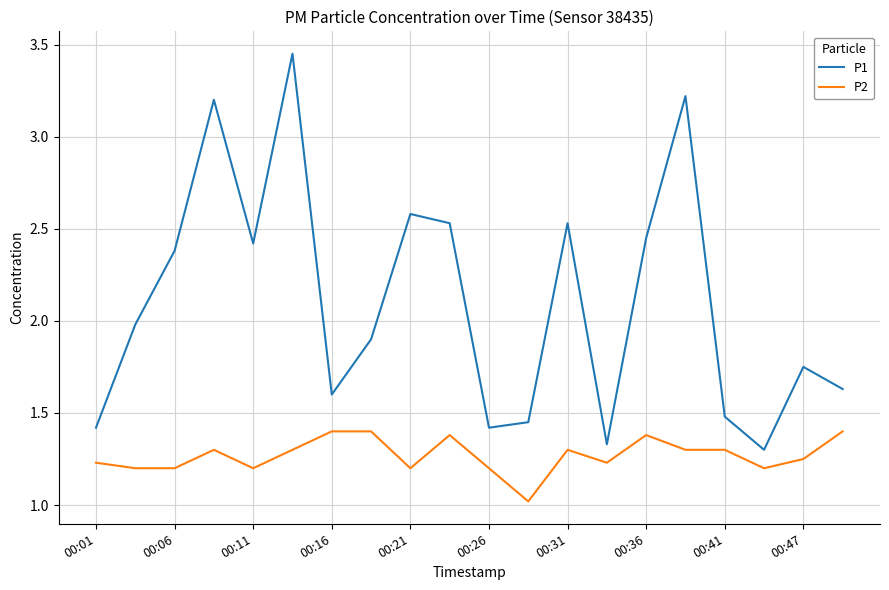

What is the minimum value shown in the chart?

1.0